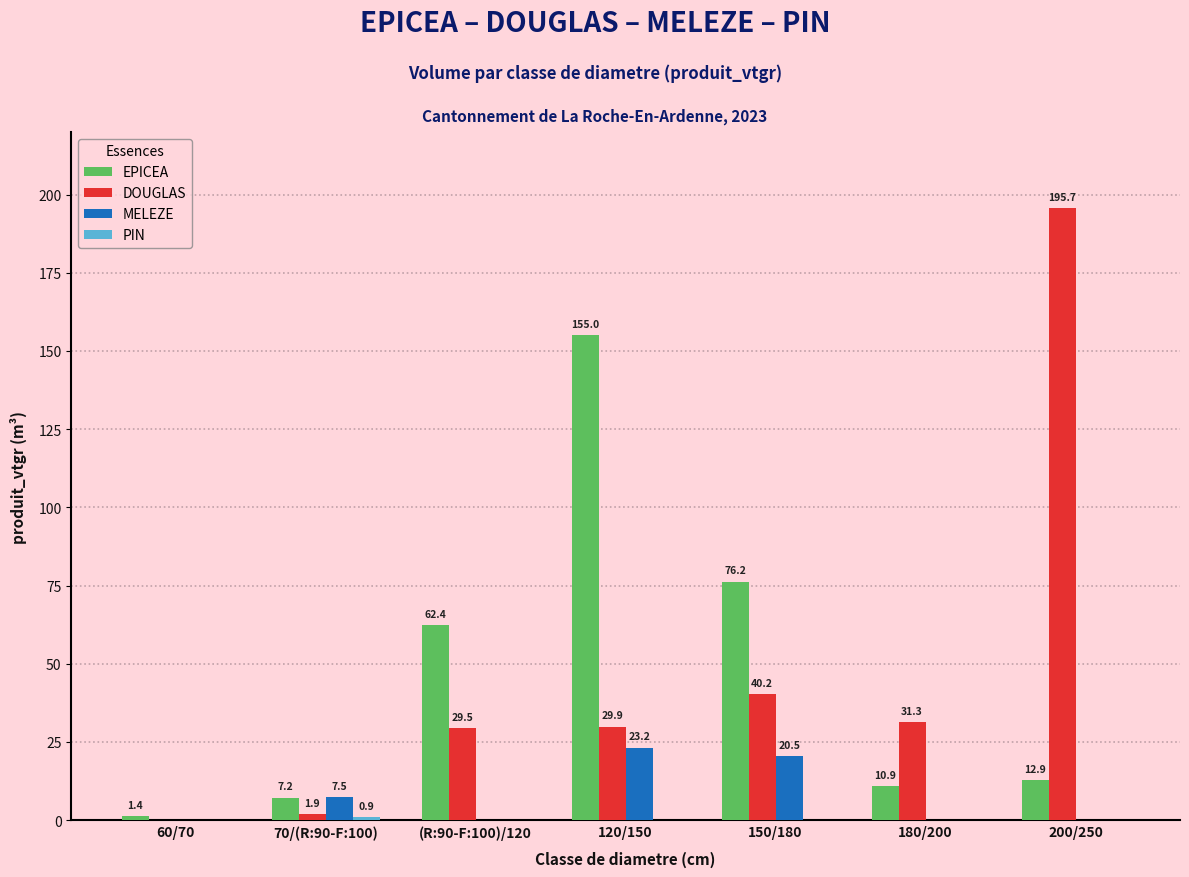

Is the value of EPICEA at 120/150 greater than the value of DOUGLAS at 60/70?

Yes